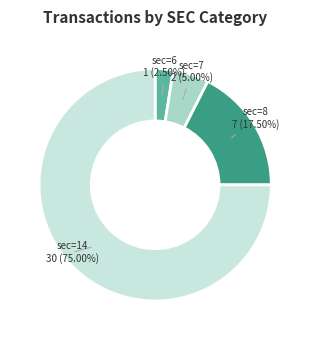

Does any single category account for the majority?

Yes